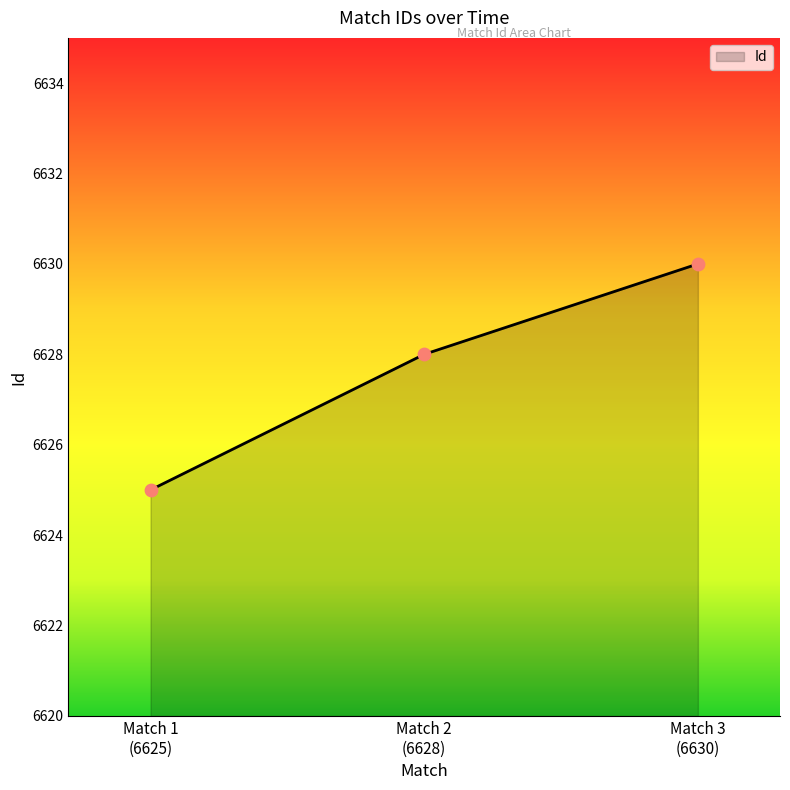

What is the smallest value displayed?

6625